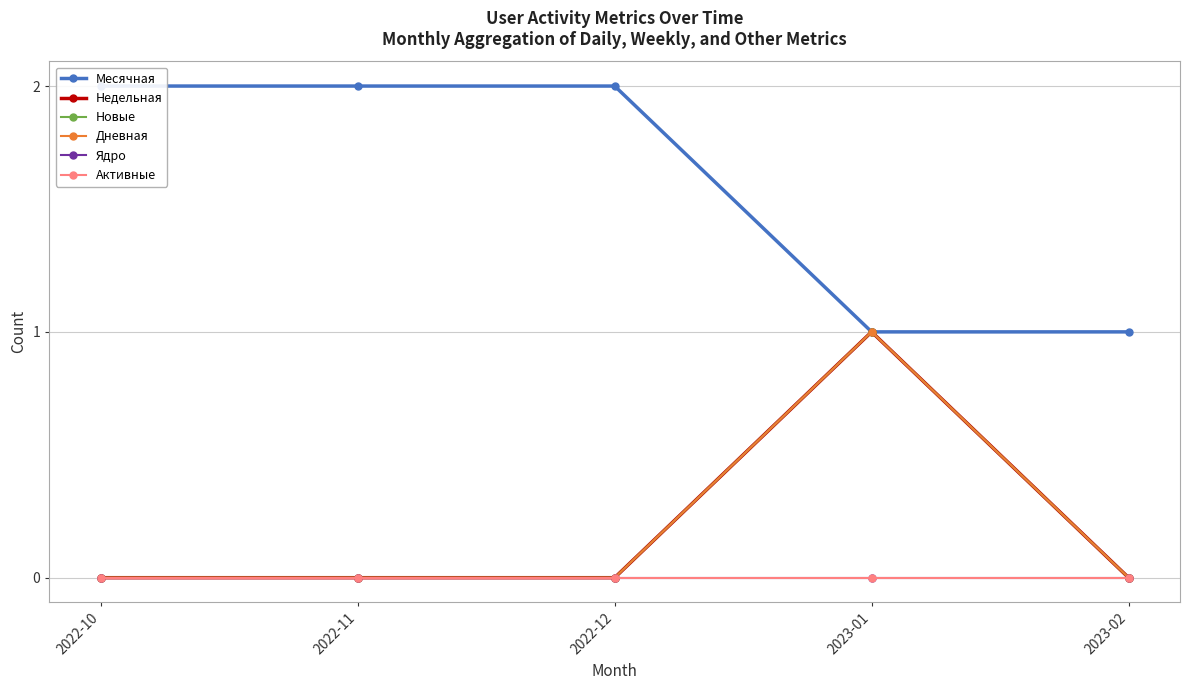

What is the difference between the maximum and minimum values in the Недельная series?

1